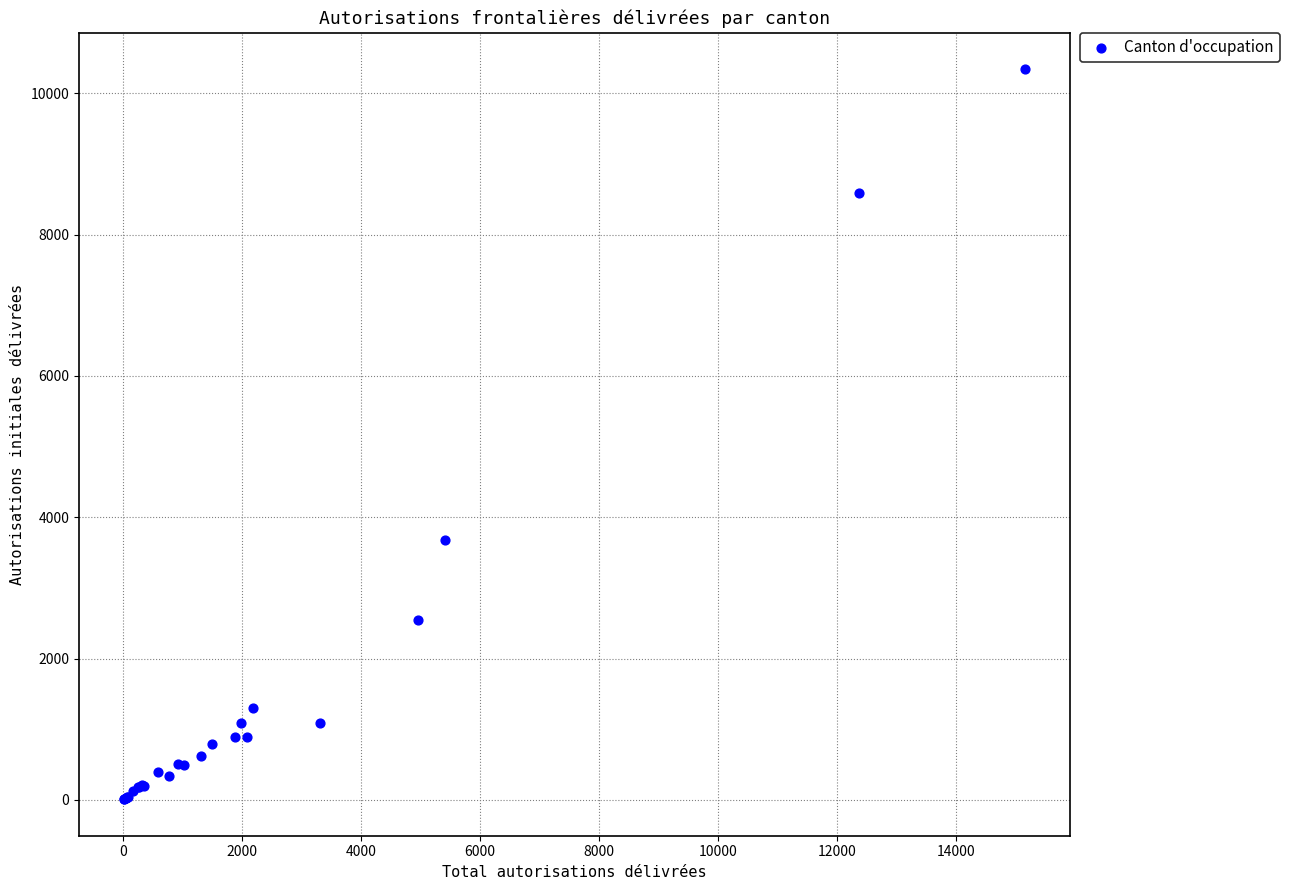

What Y value in the scatter plot is closest to 5174?

3679